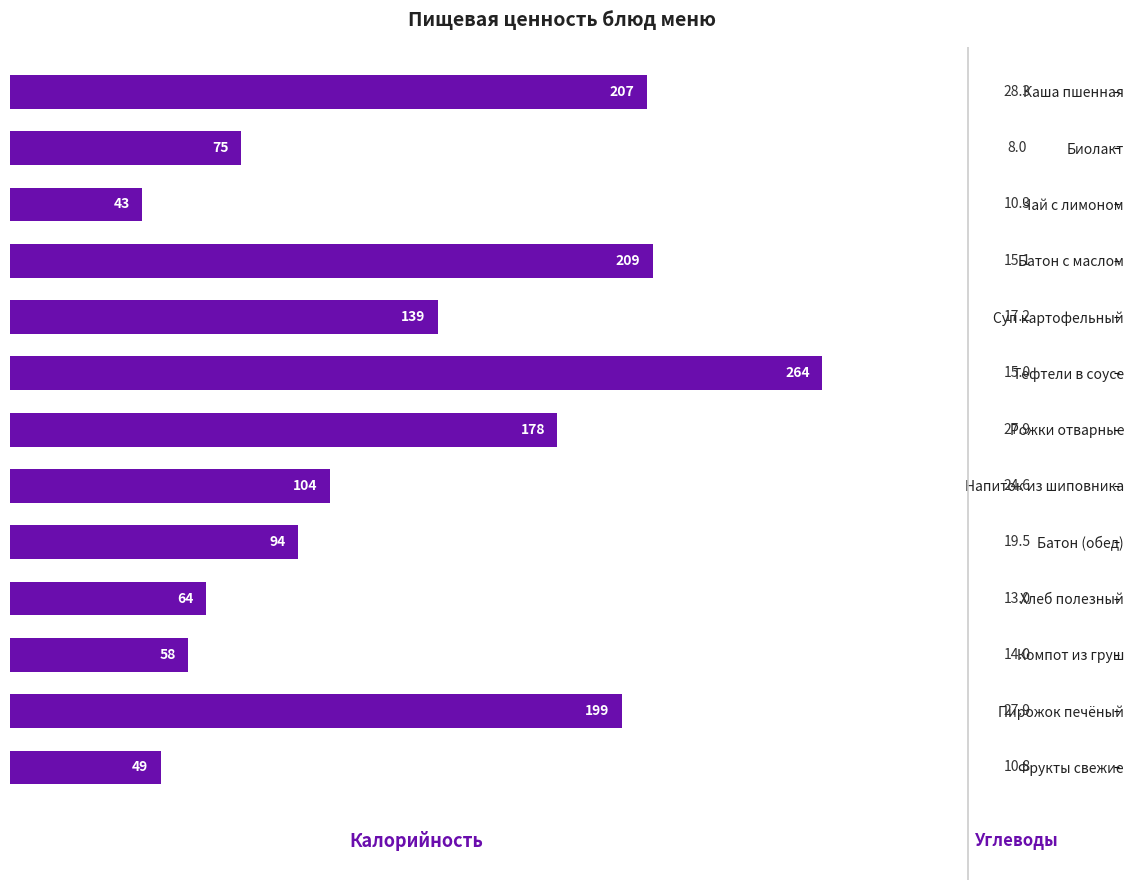

Are the bars horizontal?

Yes